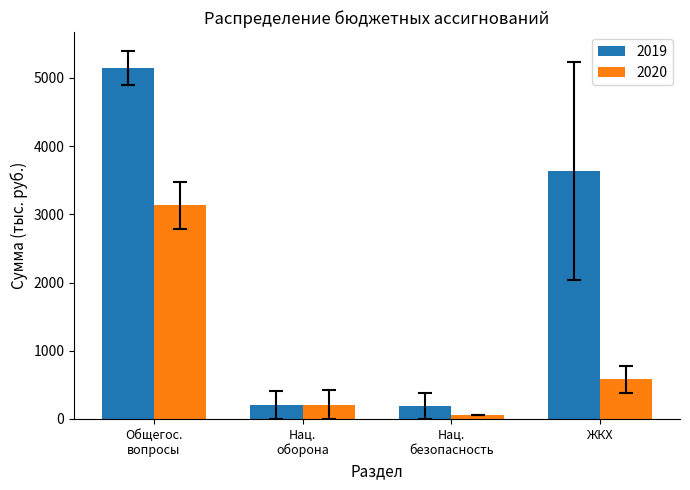

The 2020 series shows 222.5 at ЖКХ. True or false?

False